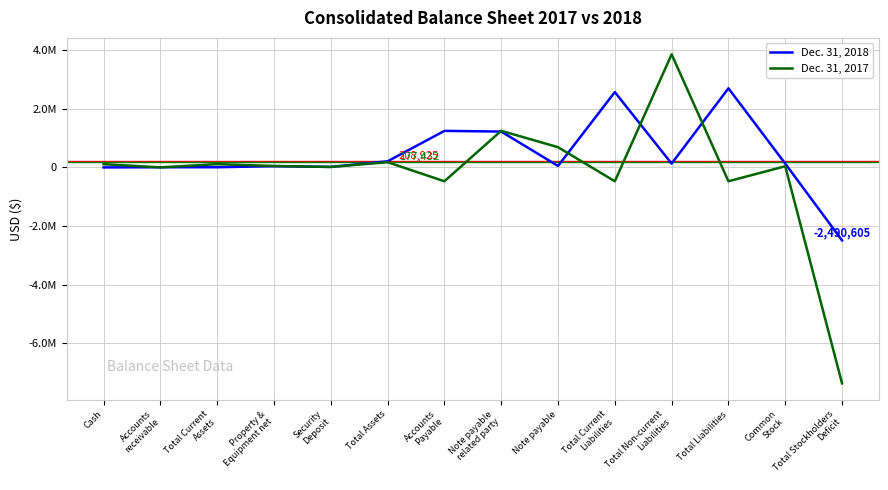

The value of Dec. 31, 2017 at Total Current
Assets is 112376. True or false?

True